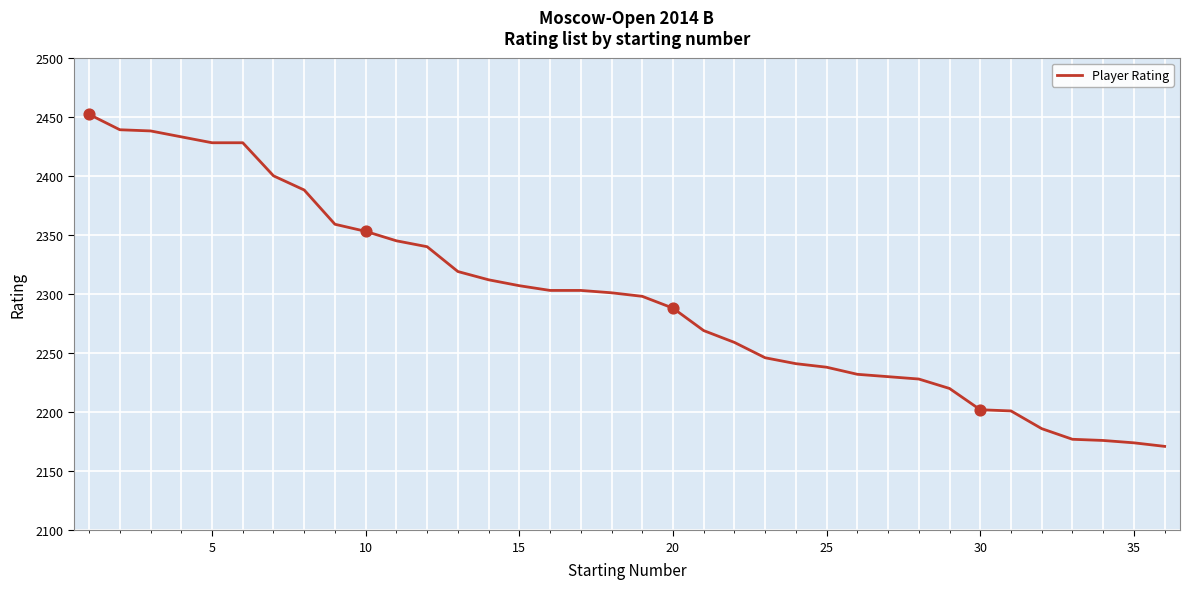

What is the difference between the maximum and minimum values?

281